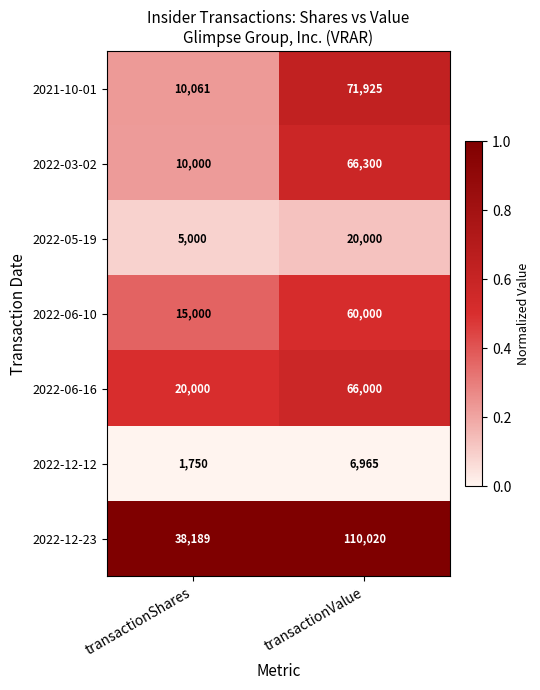

Rank the series at transactionShares from lowest to highest value.

2022-12-12, 2022-05-19, 2022-03-02, 2021-10-01, 2022-06-10, 2022-06-16, 2022-12-23